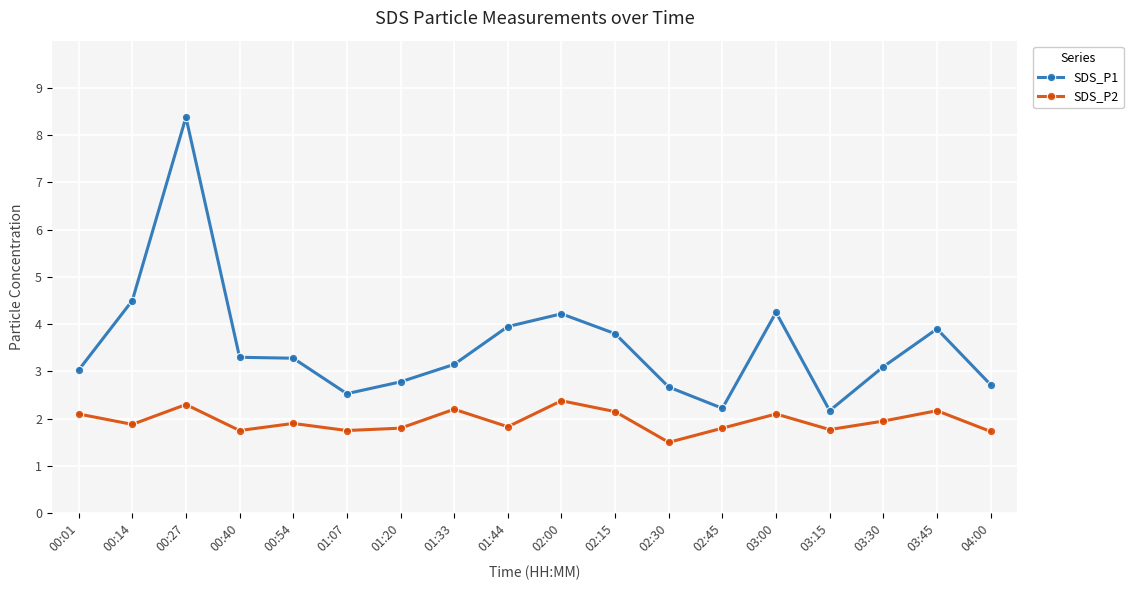

What is the lowest value of the SDS_P2 series?

1.5